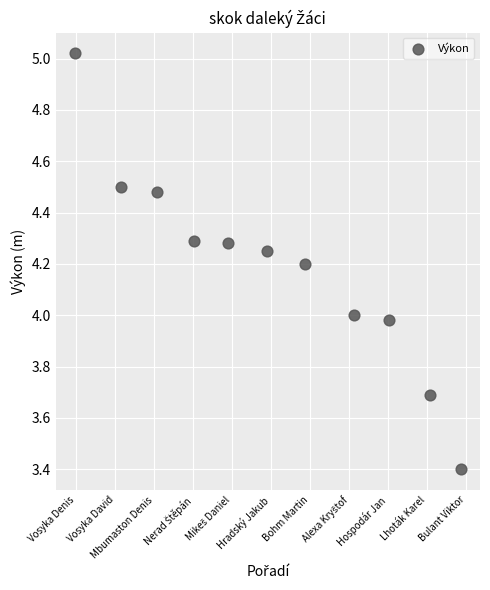

What is the range of X values (max minus min)?

9.9